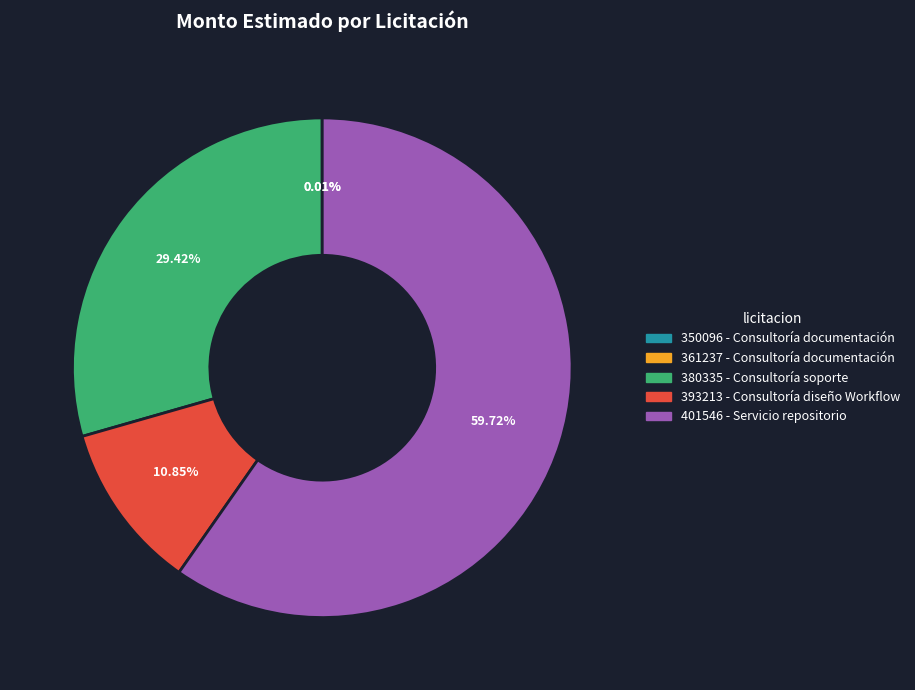

What percentage is the 393213 - Consultoría diseño Workflow slice, to the nearest percent?

11%